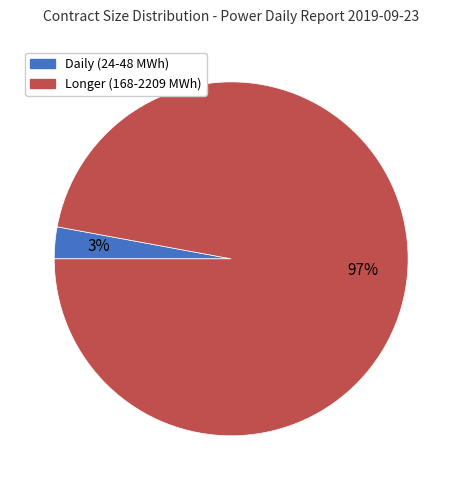

To the nearest percent, what is the difference between the largest and smallest slice percentages?

94%